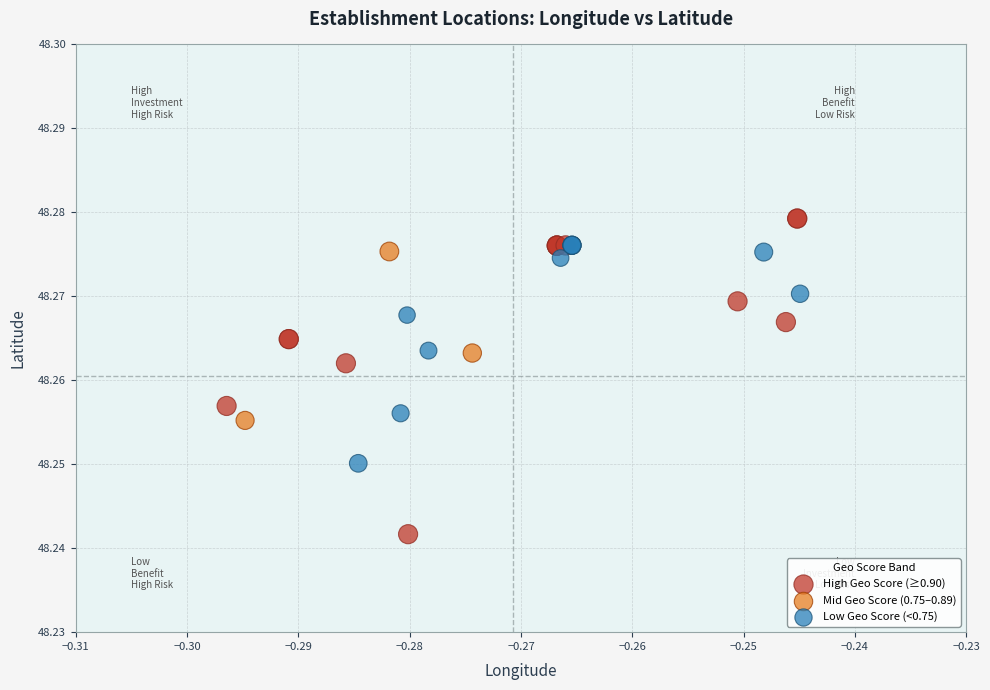

Which series contains the highest Y value?

High Geo Score (≥0.90)